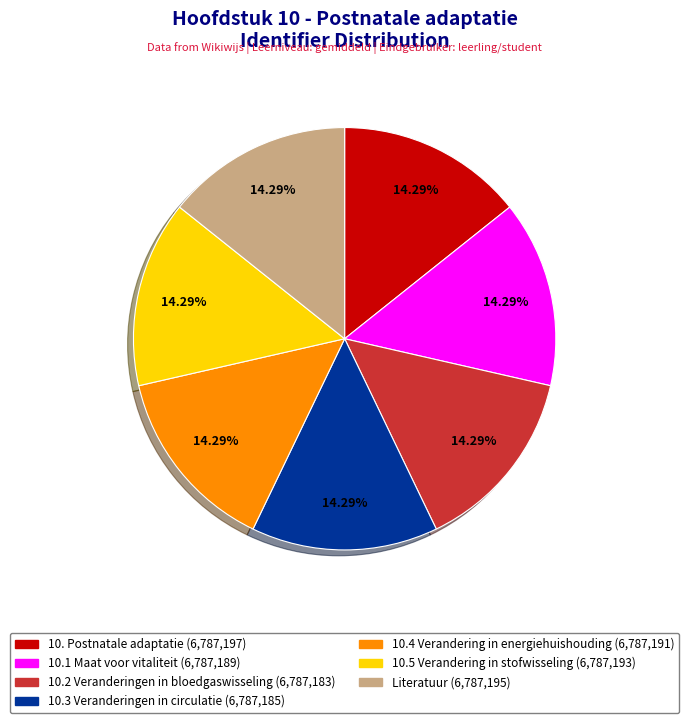

To the nearest percent, what percentage of the pie is 10.2 Veranderingen in bloedgaswisseling?

14%